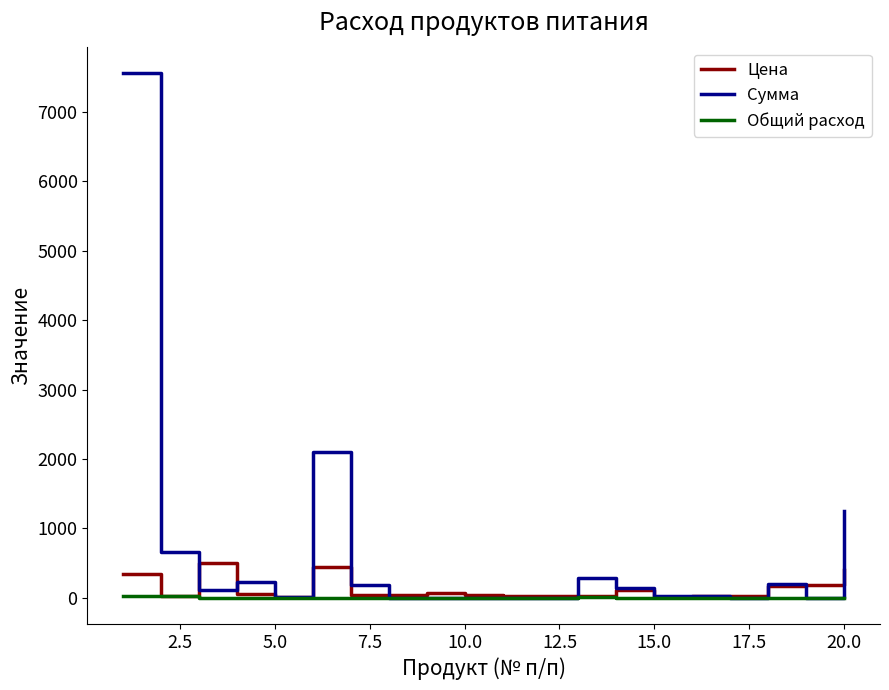

What is the greatest value displayed?

7560.0